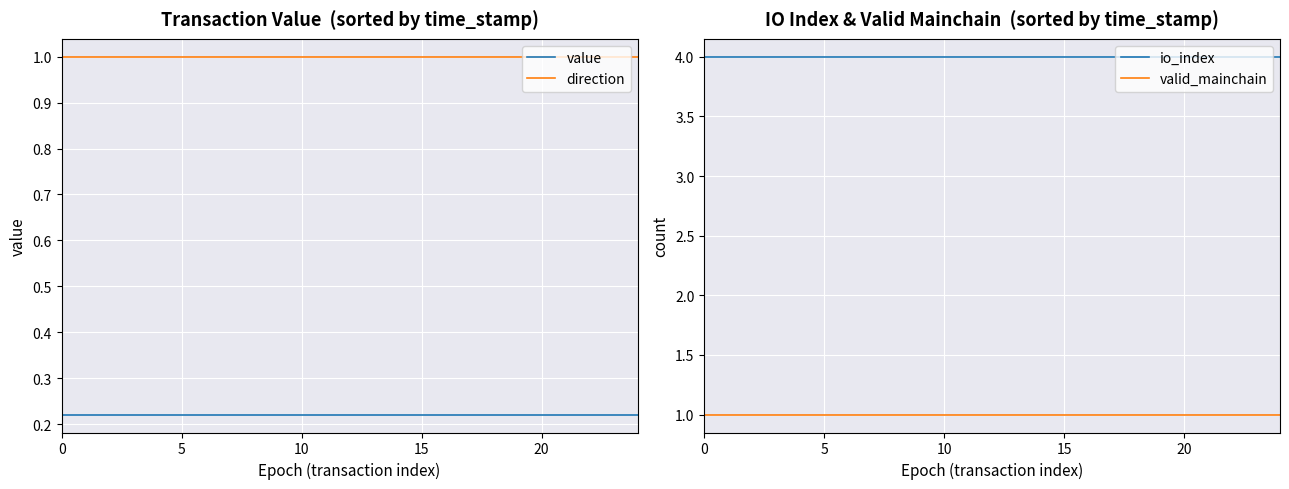

How many lines are shown in the chart?

4